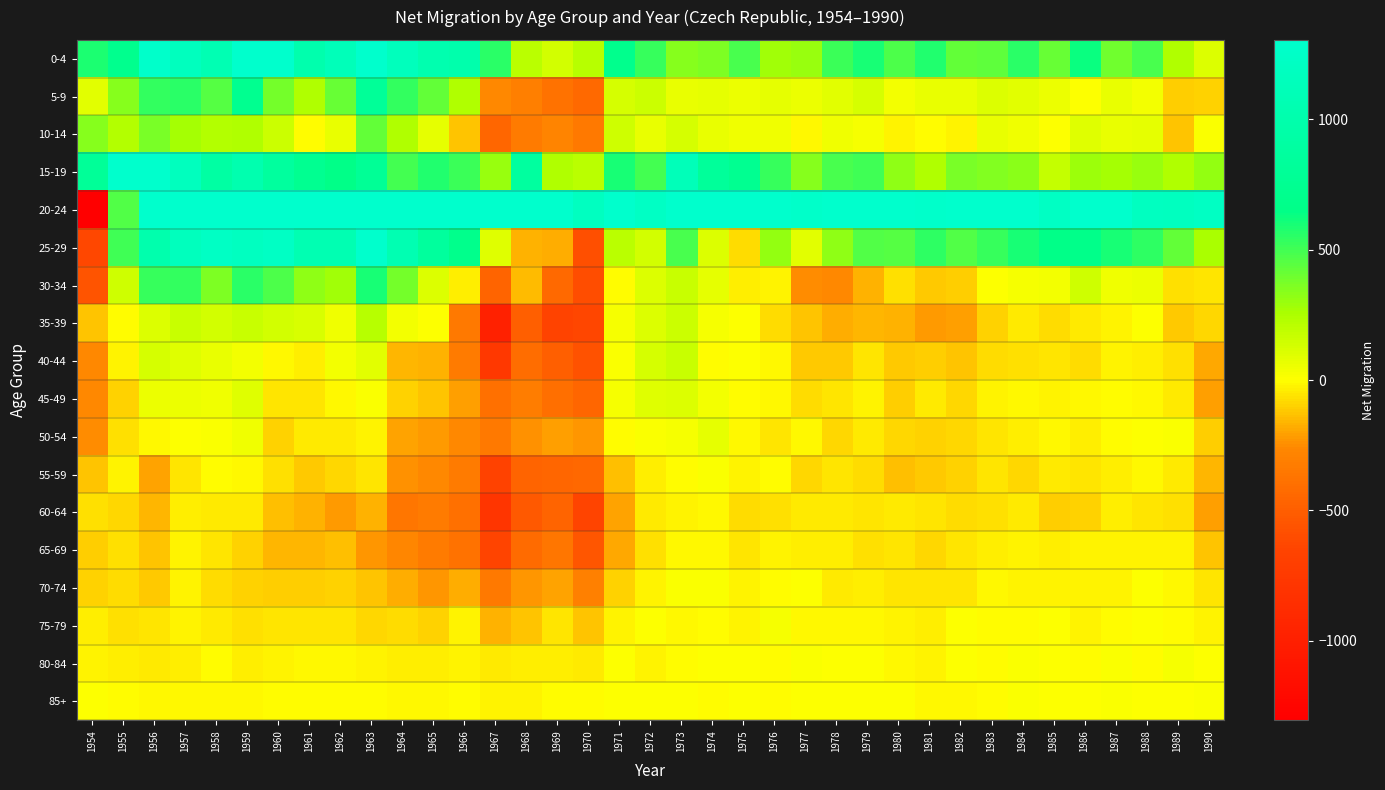

List the series in order of their peak value, lowest first.

60-64, 65-69, 55-59, 70-74, 85+, 80-84, 75-79, 50-54, 45-49, 40-44, 35-39, 10-14, 30-34, 5-9, 25-29, 15-19, 0-4, 20-24